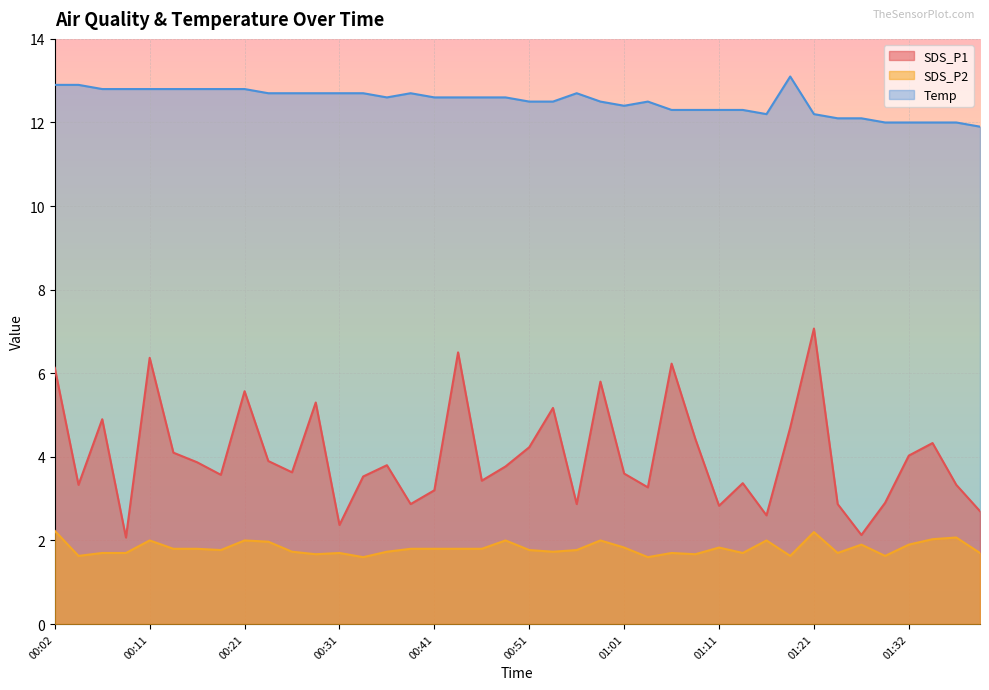

Rank the series by their average value, from lowest to highest.

SDS_P2, SDS_P1, Temp